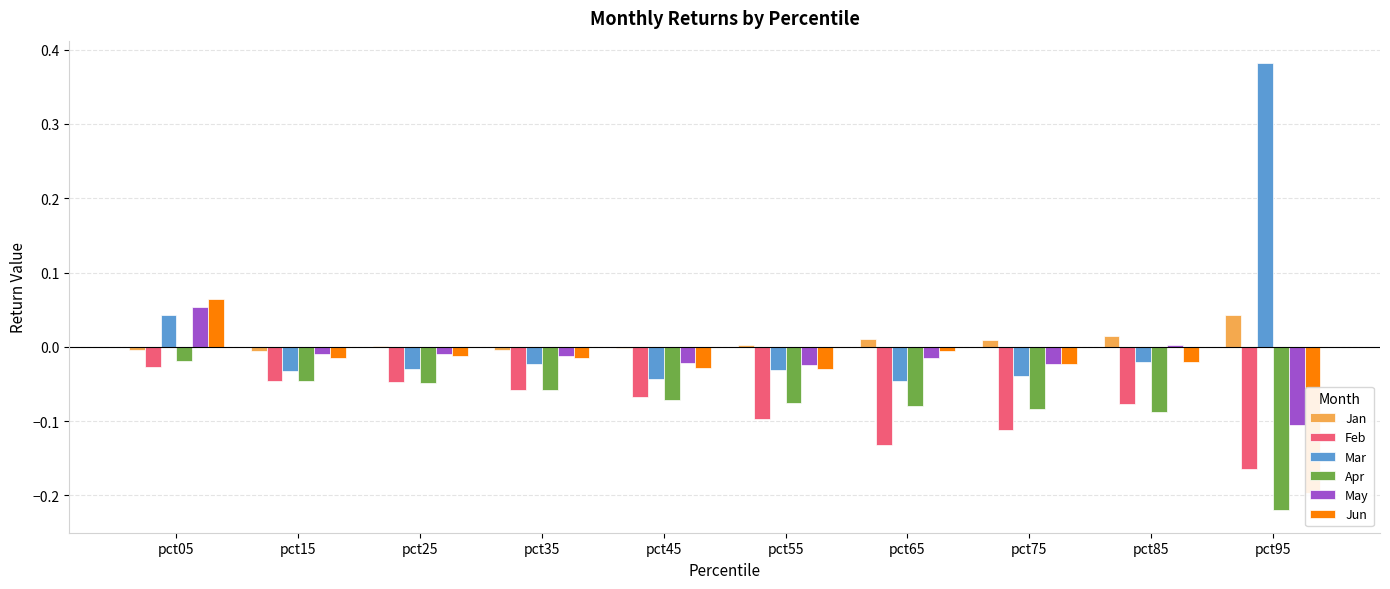

How many bars are there in total?

60